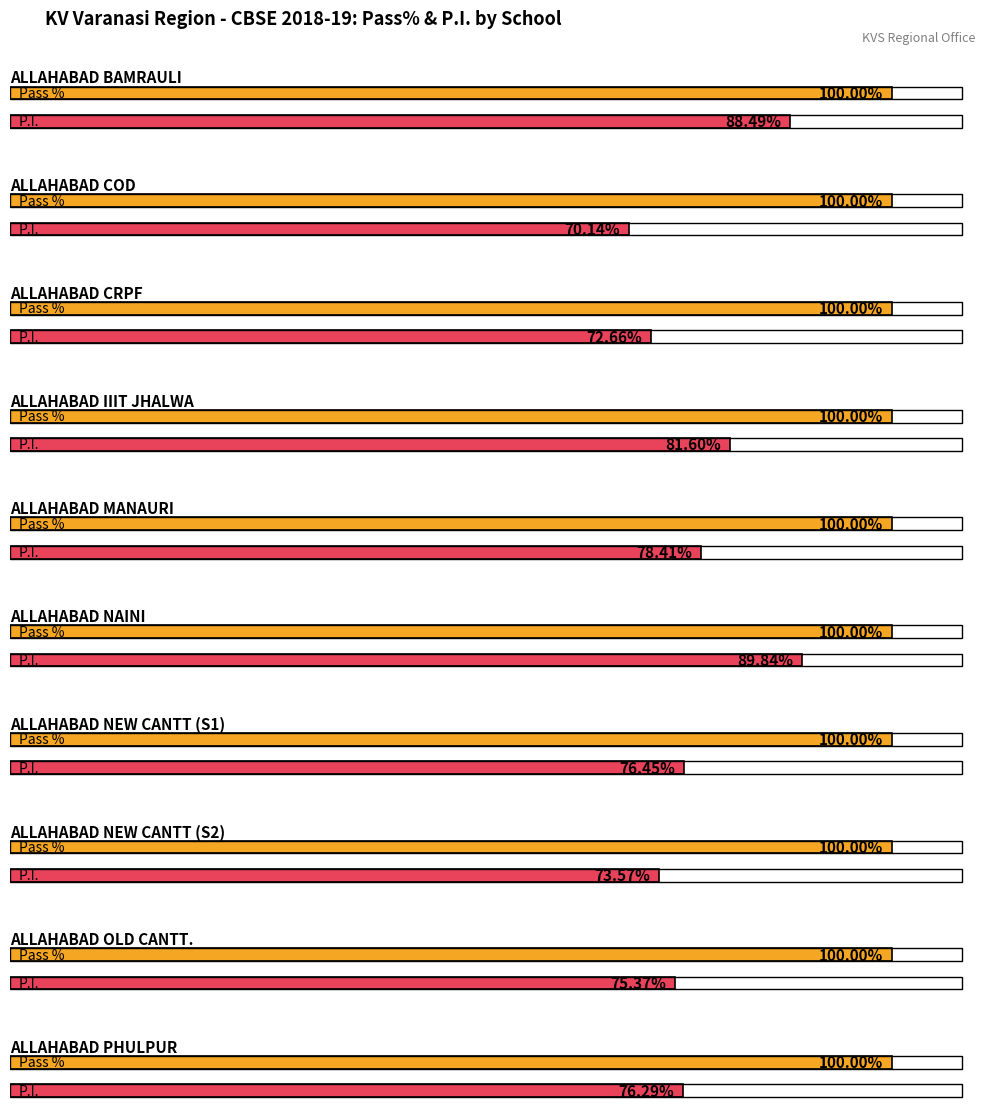

What is the value of the Pass % bar at the 15th from the left?

100.0